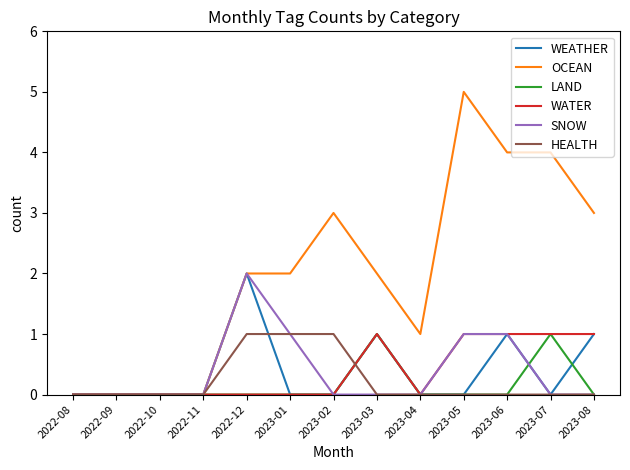

What position from the right is 2023-07?

2